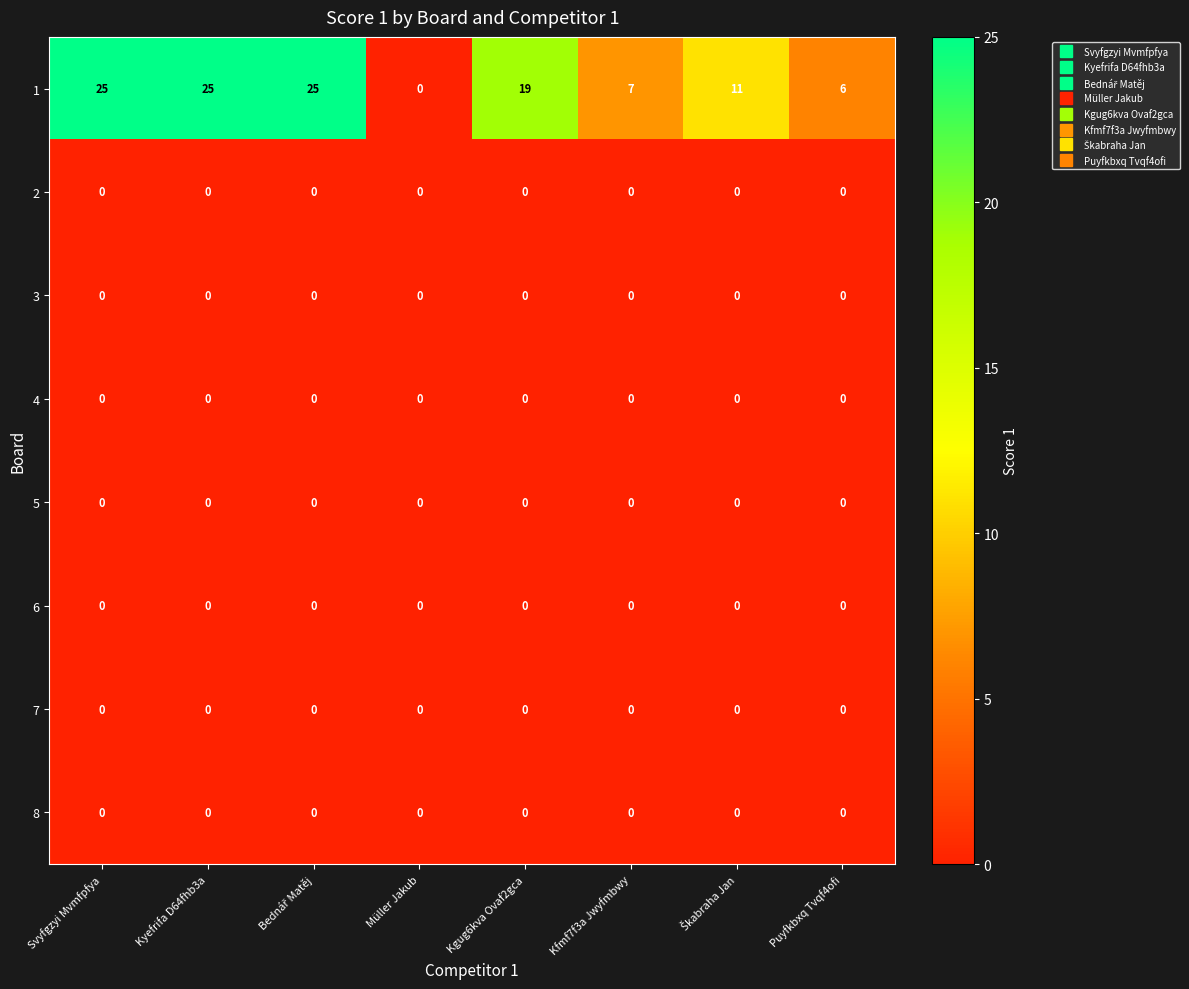

Which series has the widest spread of values?

1